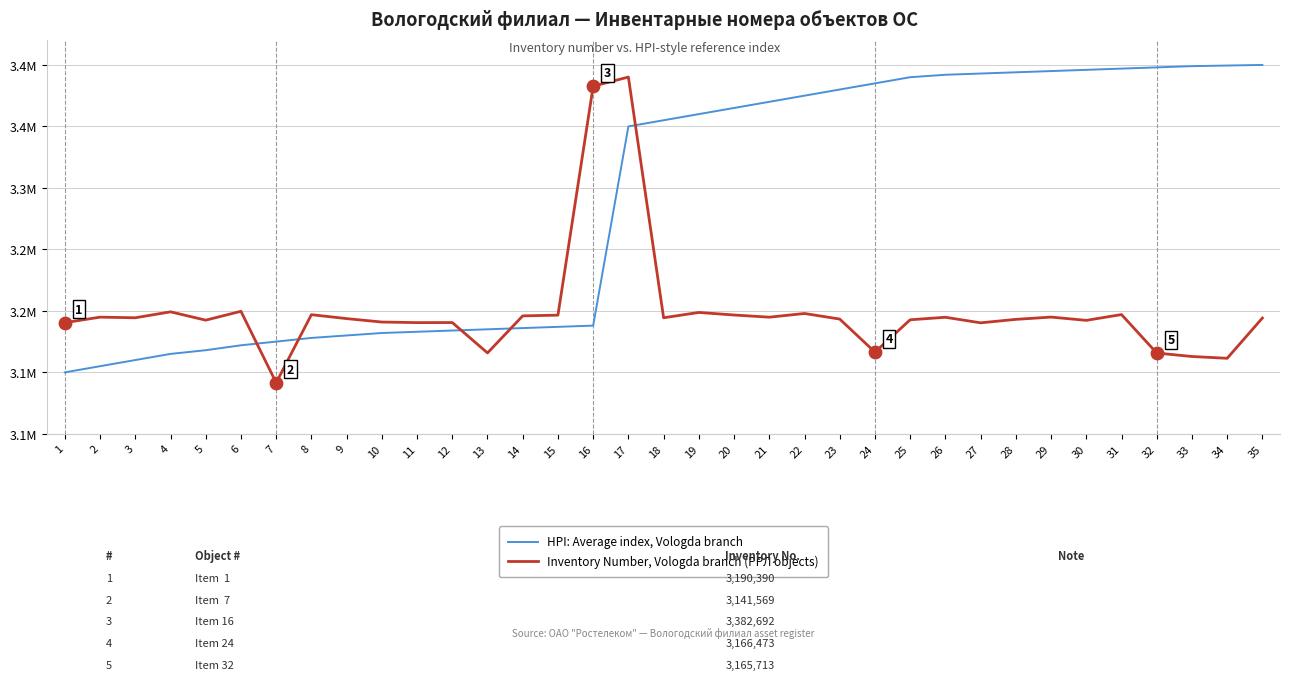

What are all the series names shown in the legend?

HPI: Average index, Vologda branch, Inventory Number, Vologda branch (РРЛ objects)